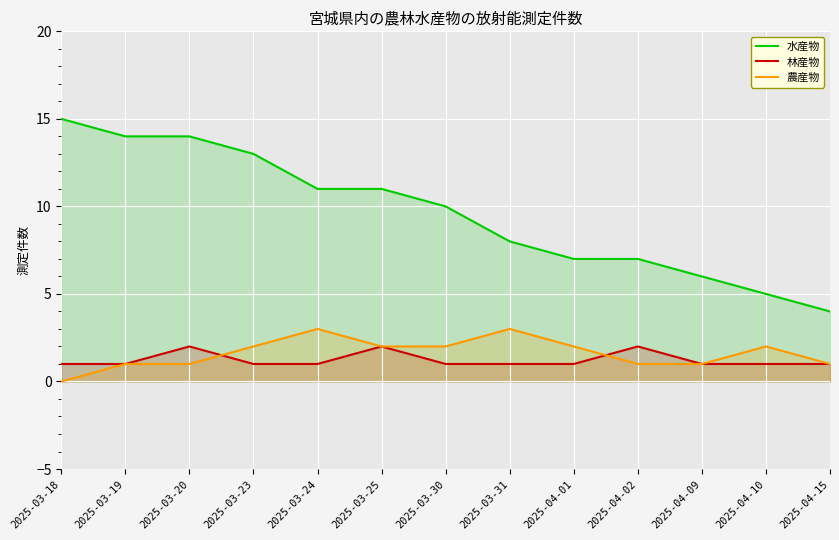

How many data points does each series have?

13